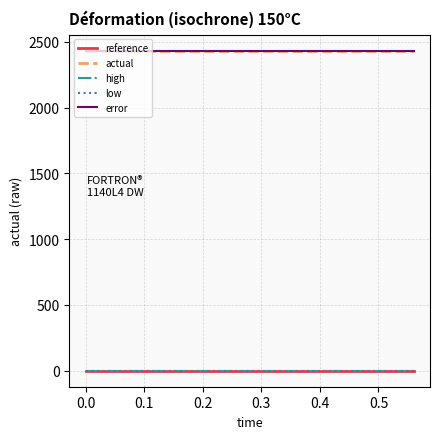

What is the greatest value displayed?

2433.8